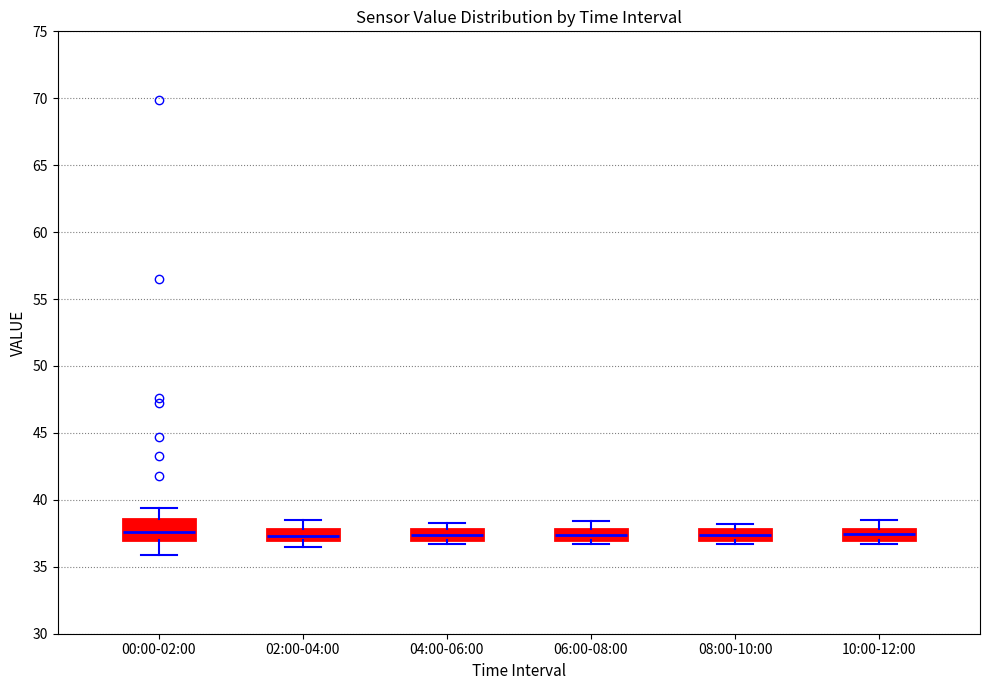

Reading left to right, transcribe this box plot: for each box, give where its median line is, the range the box spans, and where its two whiskers end, as read against the y-axis. The values are not printed on the chart, so give them approximately, as read against the axis.

00:00-02:00: median 37.5, box 37.0 to 38.5, whiskers 36.0 to 39.5
02:00-04:00: median 37.5, box 37.0 to 38.0, whiskers 36.5 to 38.5
04:00-06:00: median 37.5, box 37.0 to 38.0, whiskers 36.5 to 38.5
06:00-08:00: median 37.5, box 37.0 to 38.0, whiskers 36.5 to 38.5
08:00-10:00: median 37.5, box 37.0 to 38.0, whiskers 36.5 to 38.0 (just above the box's upper edge)
10:00-12:00: median 37.5, box 37.0 to 38.0, whiskers 36.5 to 38.5